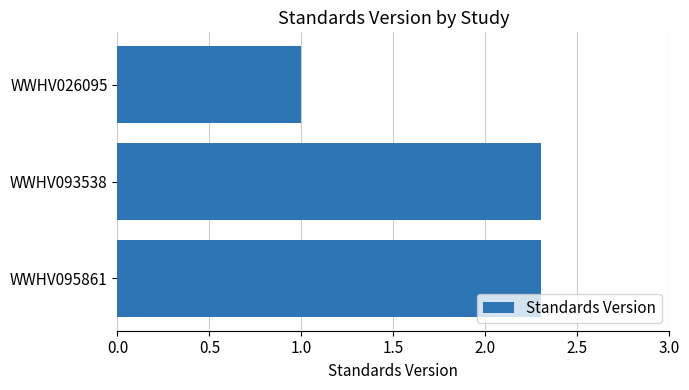

Reading top to bottom, what are all the values shown in this chart?

WWHV026095=1.0	WWHV093538=2.3	WWHV095861=2.3